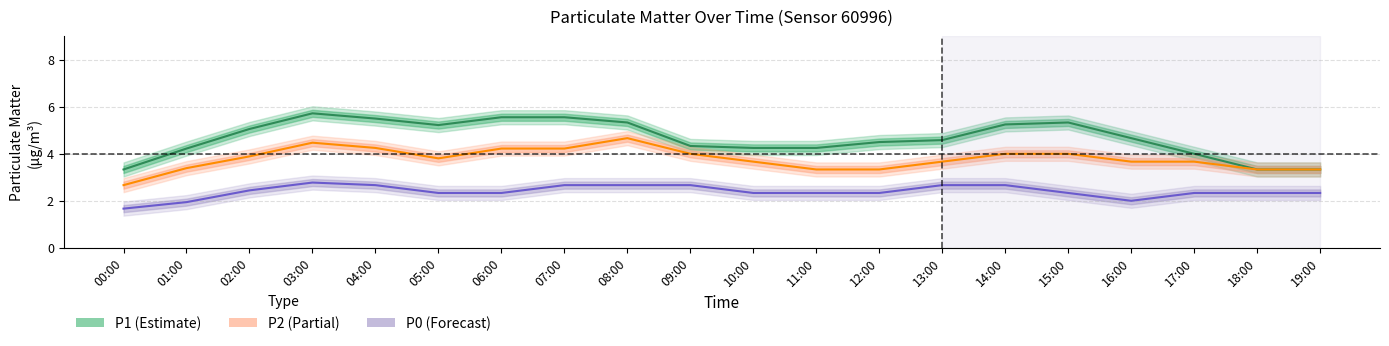

Which series has the largest range (max minus min)?

P1